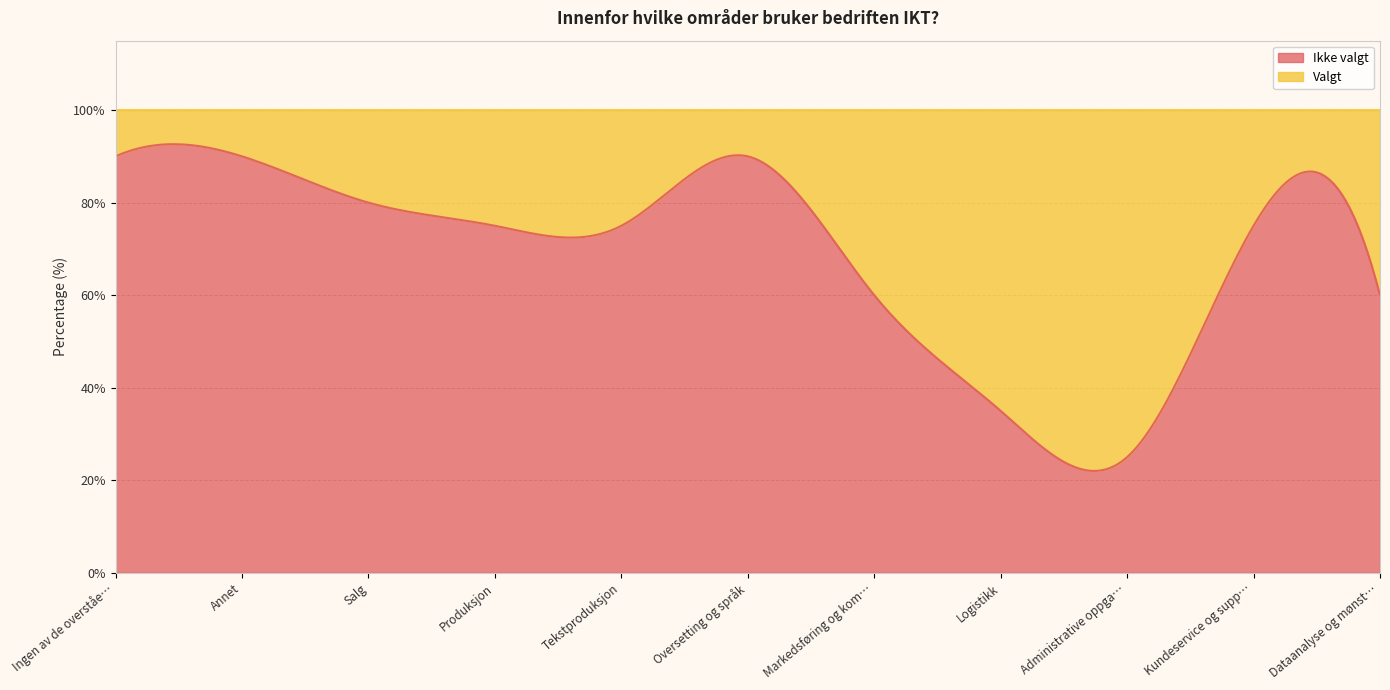

What is the label of the 11th point from the right?

Ingen av de overstående